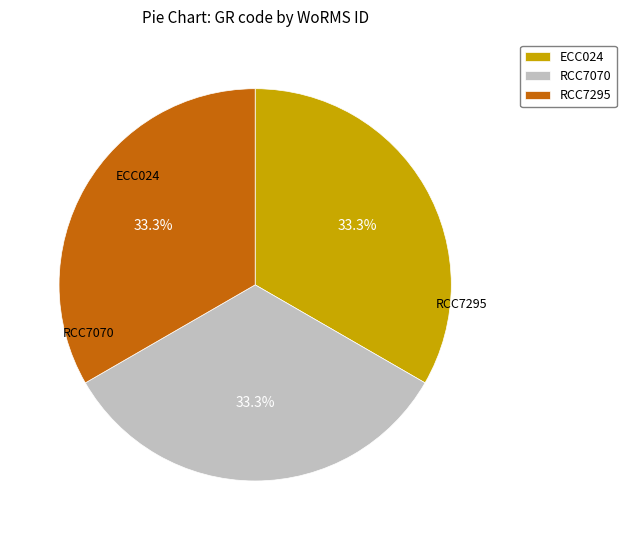

What is the total percentage of RCC7295 and RCC7070?

66.7%